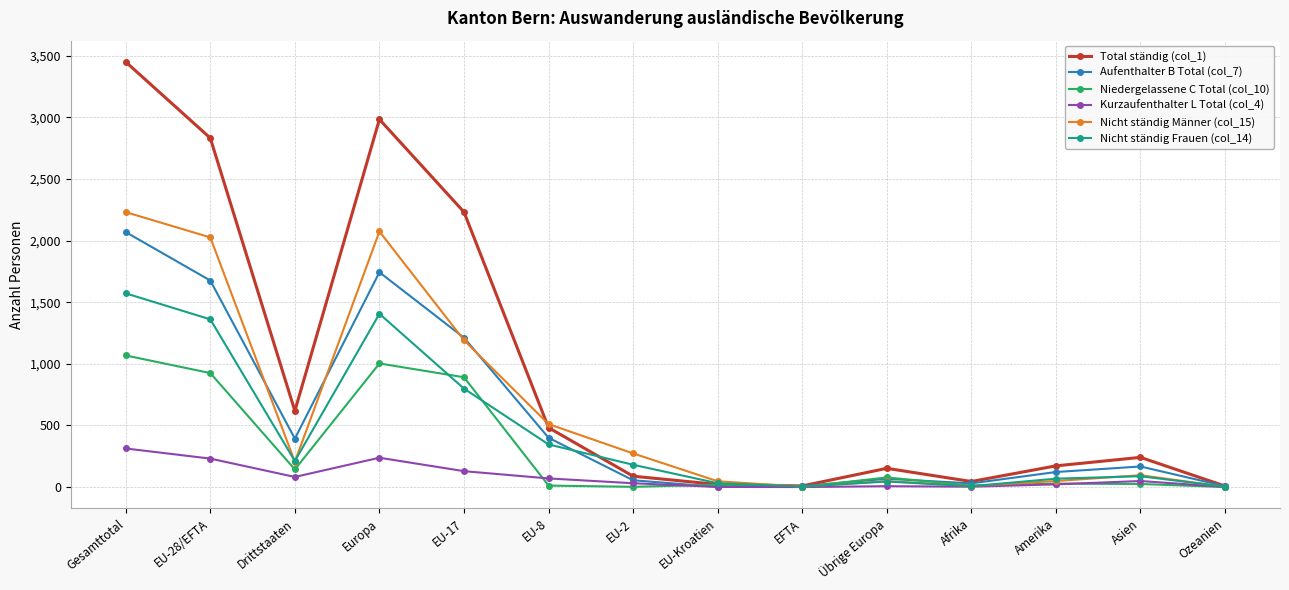

At Gesamttotal, list the series in order from smallest to largest.

Kurzaufenthalter L Total (col_4), Niedergelassene C Total (col_10), Nicht ständig Frauen (col_14), Aufenthalter B Total (col_7), Nicht ständig Männer (col_15), Total ständig (col_1)